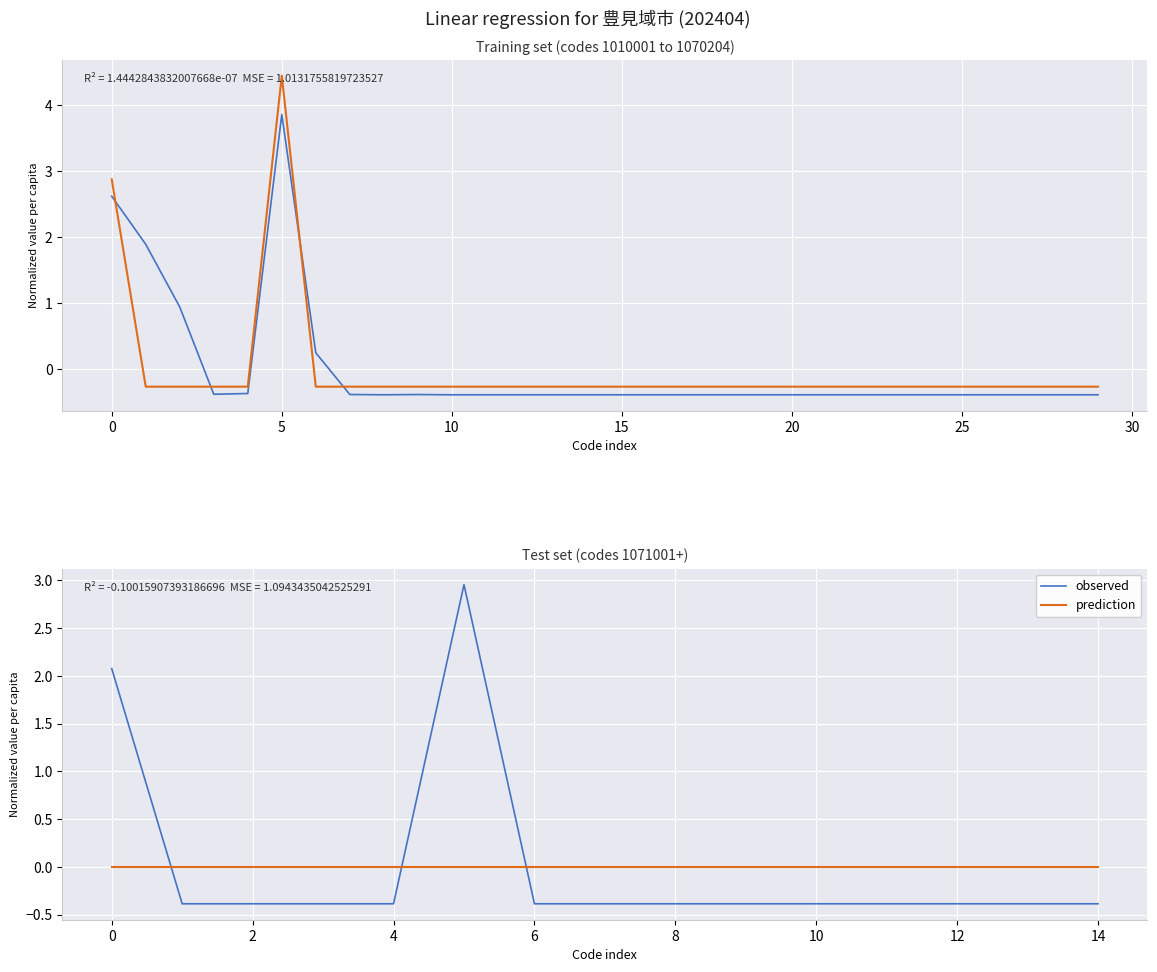

What is the approximate value of observed at 6?

-0.4